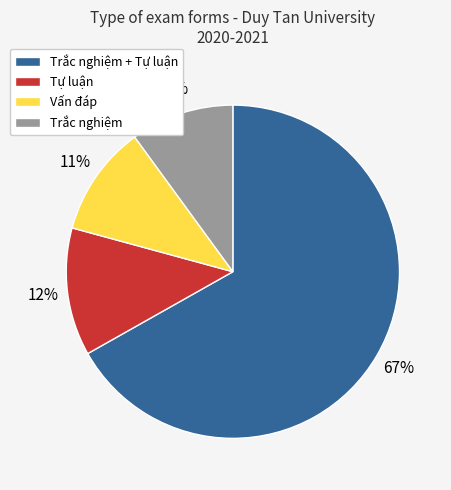

Is there a majority slice in this chart?

Yes